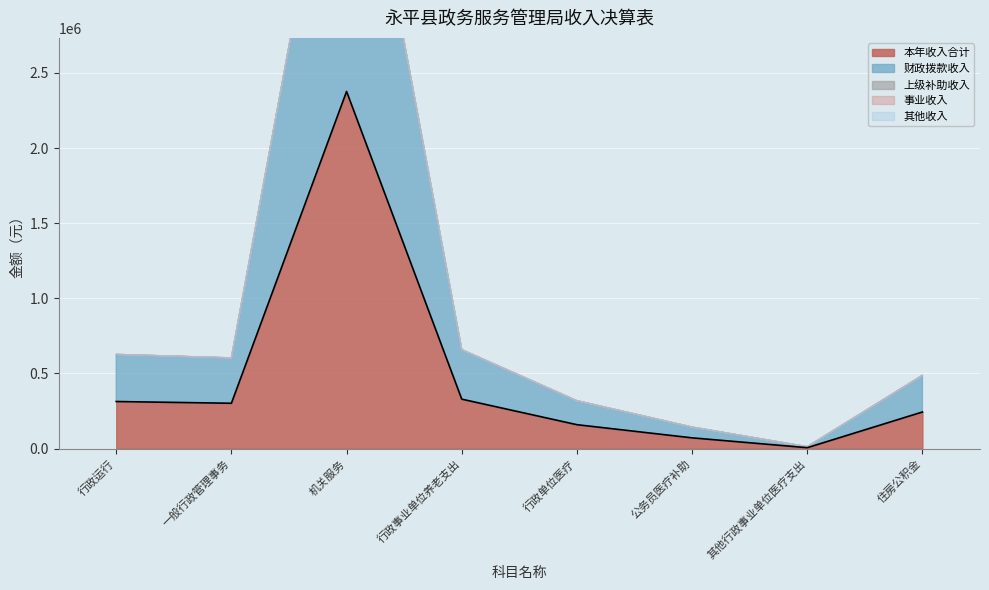

What is the average value of the 财政拨款收入 series?

475184.2